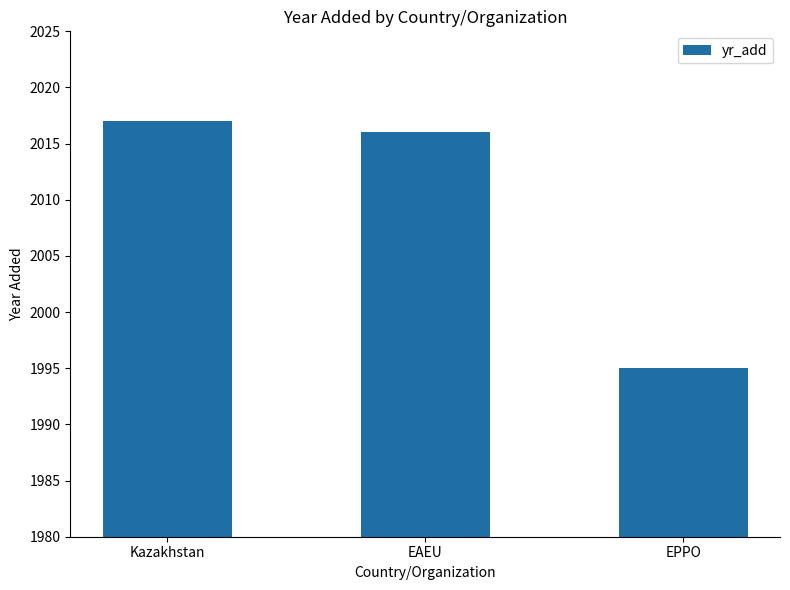

Between EPPO and EAEU, which is larger?

EAEU